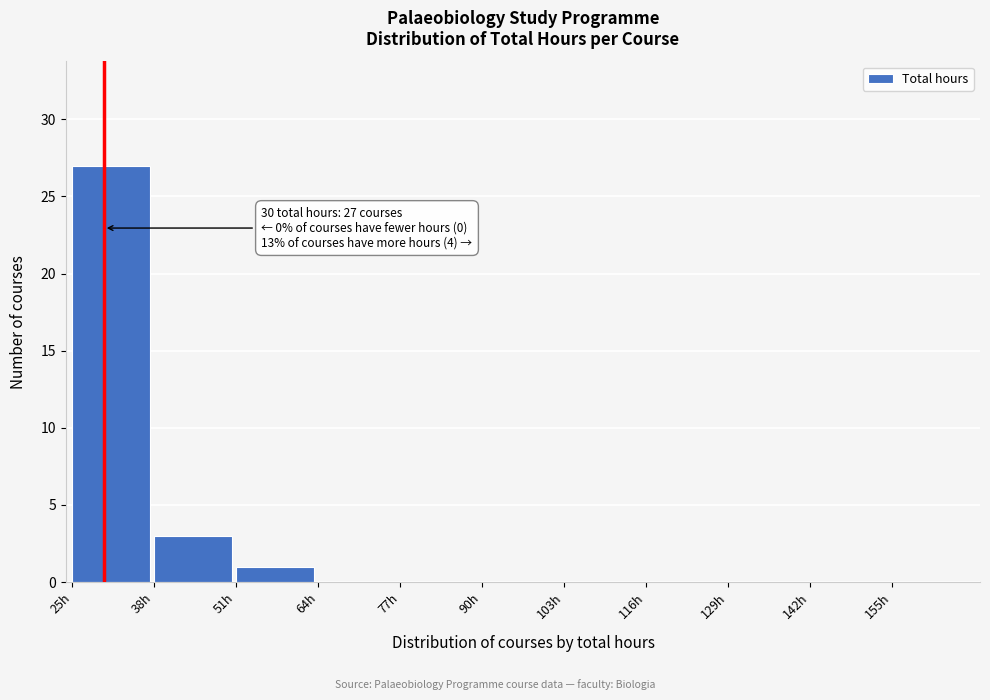

Which range on the x-axis has the tallest bar?

25 to 38